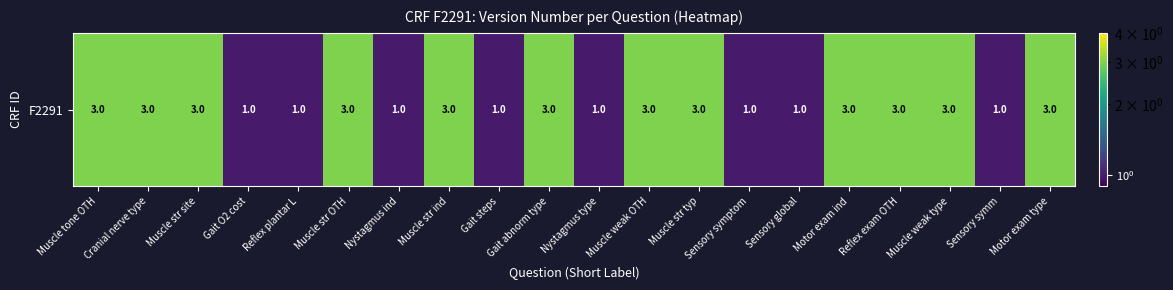

Which category has the lowest value across all series?

Gait O2 cost